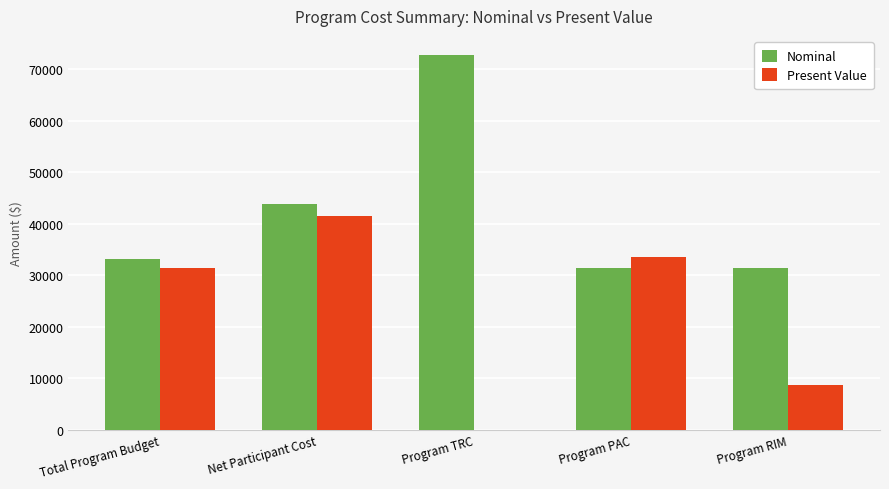

The Present Value series shows 33600.2 at Program PAC. True or false?

True